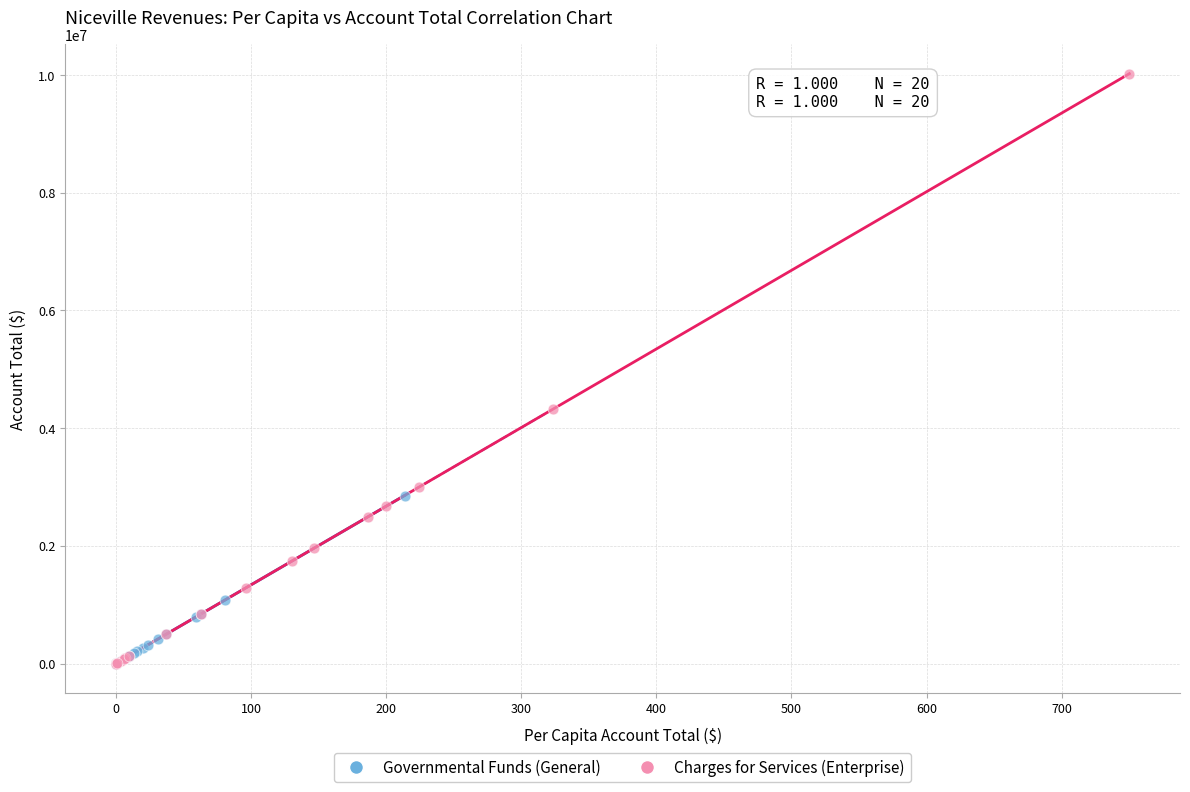

Which series reaches the maximum Y coordinate?

Charges for Services (Enterprise)